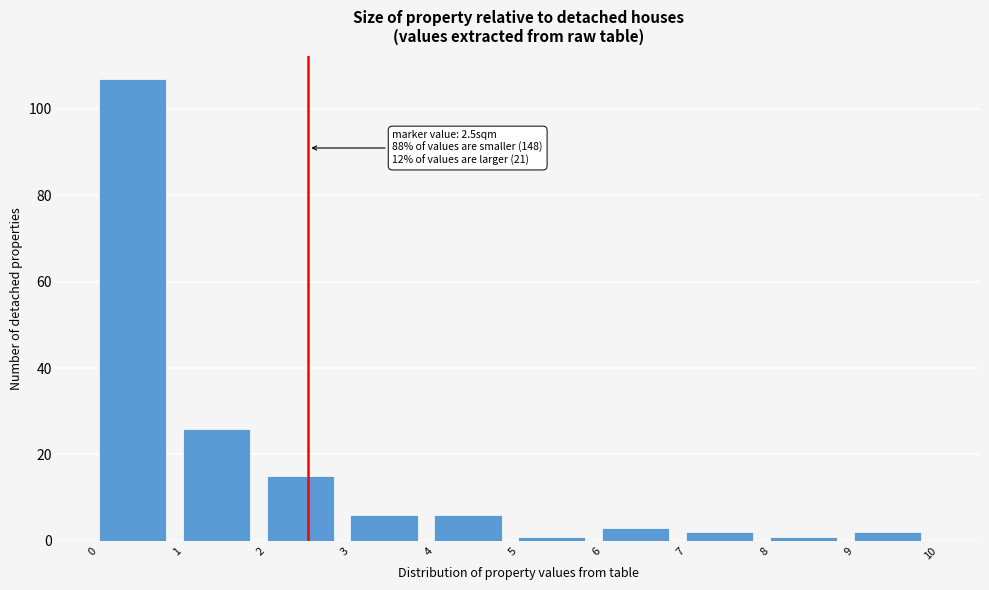

Which range on the x-axis has the tallest bar?

0 to 1